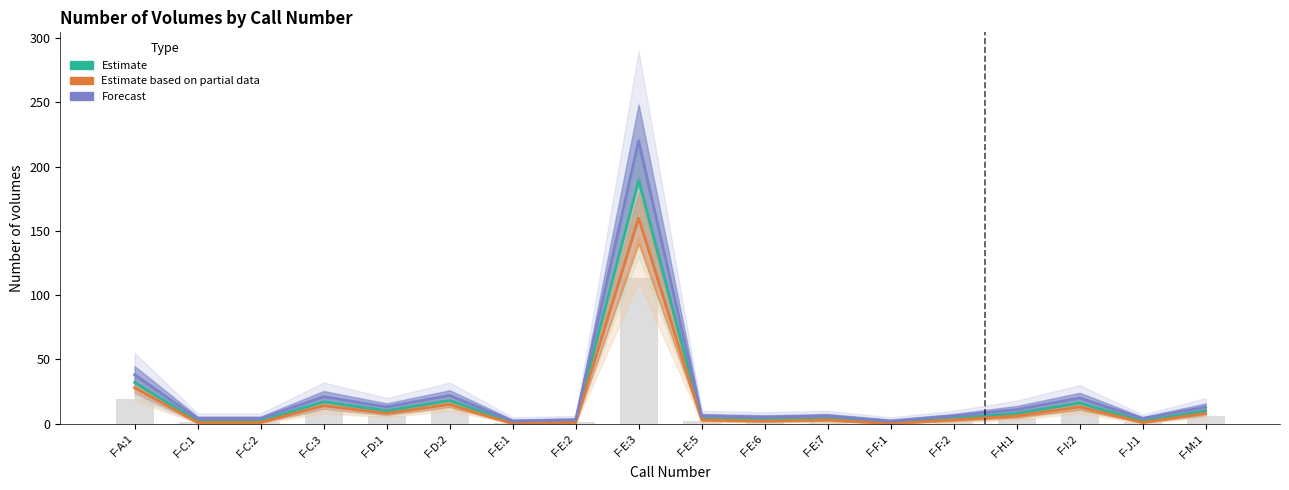

Rank the series by their average value, from lowest to highest.

Estimate based on partial data, Estimate, Forecast